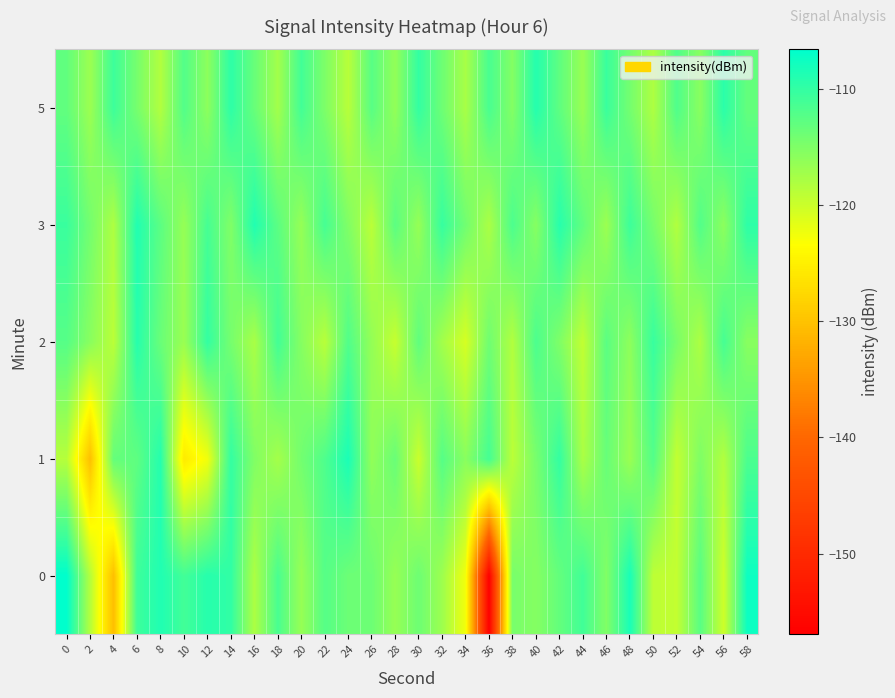

What is the smallest value displayed?

-156.9